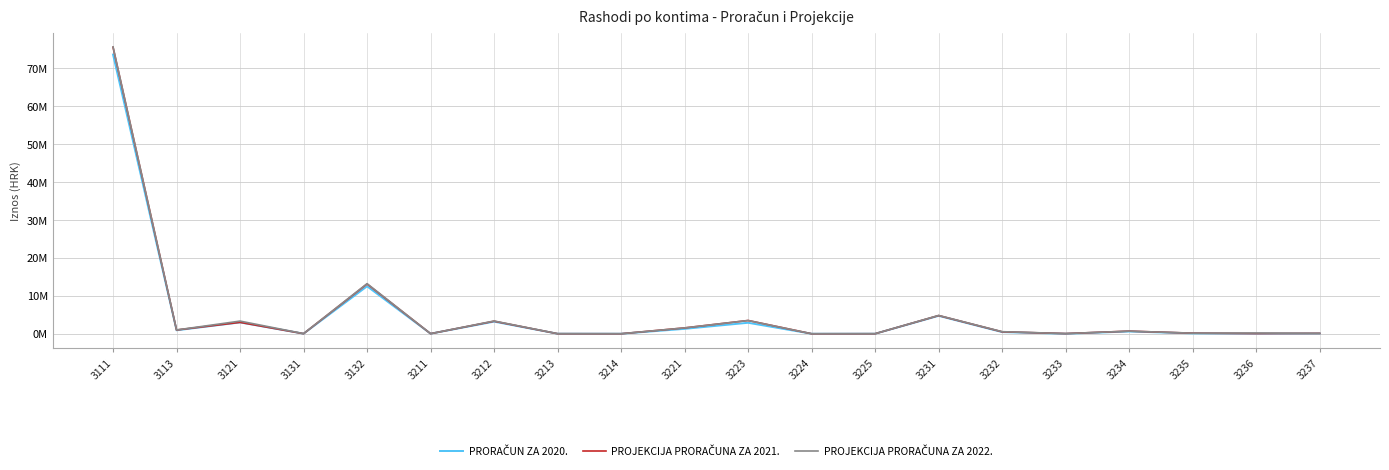

Which series ends up on top after the final intersection of PROJEKCIJA PRORAČUNA ZA 2021. and PRORAČUN ZA 2020.?

PROJEKCIJA PRORAČUNA ZA 2021.